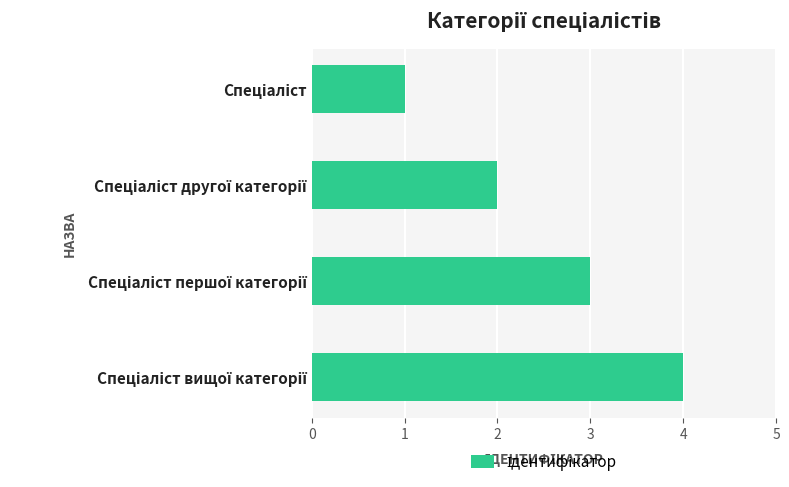

What is the smallest value displayed?

1